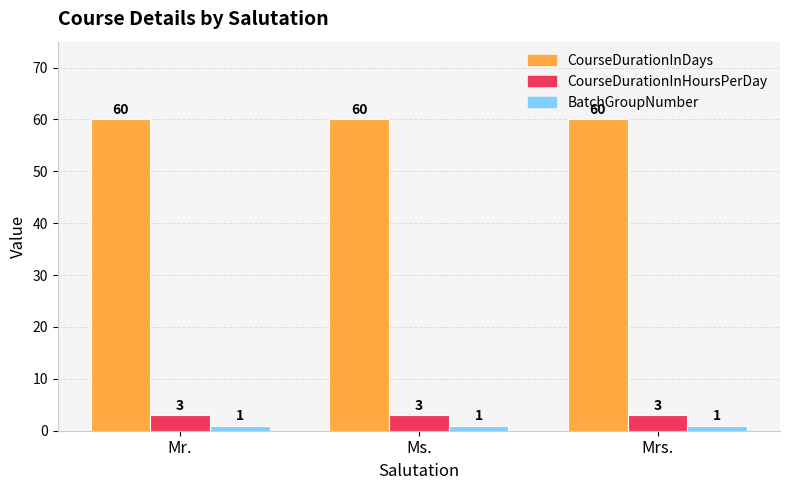

Is it true that CourseDurationInDays equals 60 at Mr.?

True